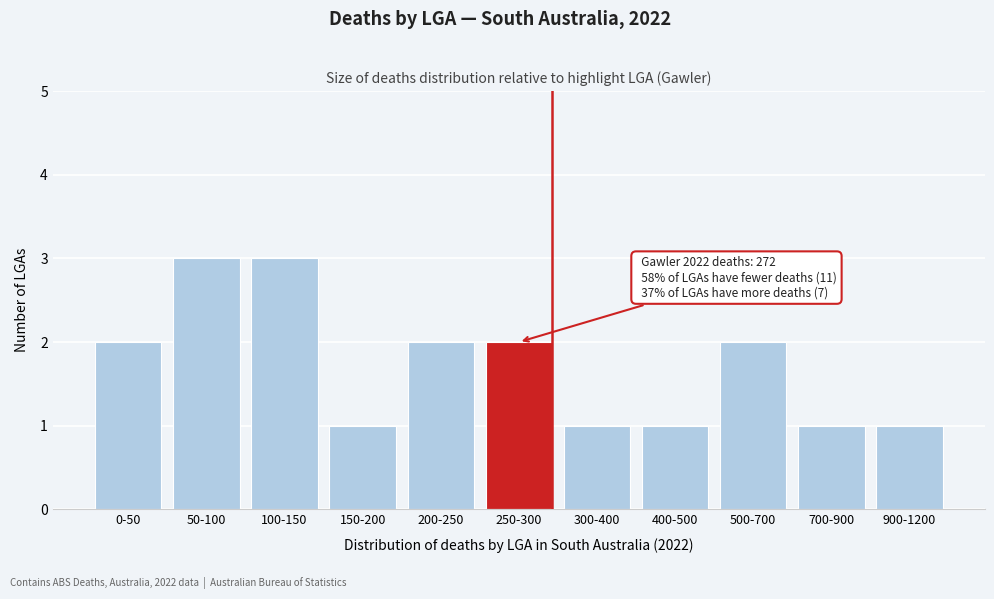

Reading left to right, list all the values displayed in this chart.

2	3	3	1	2	2	1	1	2	1	1